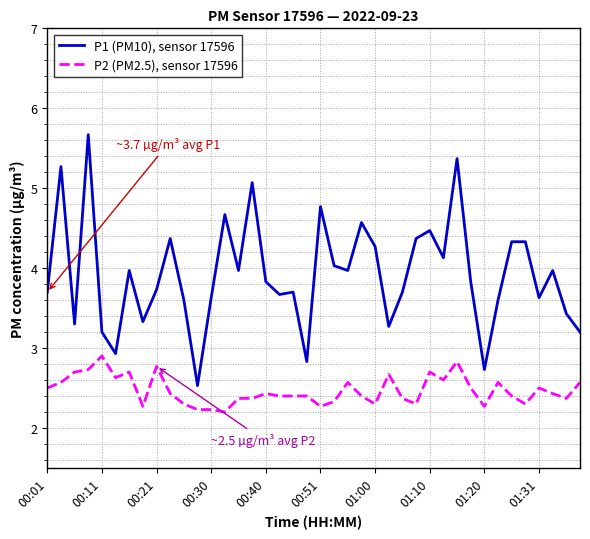

How many lines are shown in the chart?

2